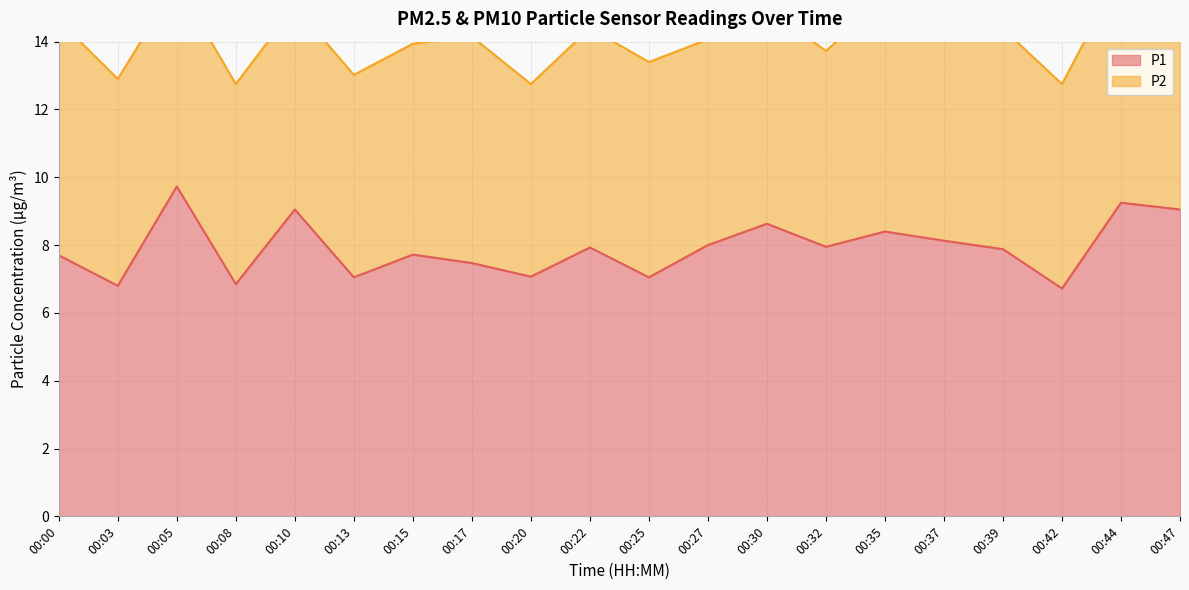

Rank the categories by value from highest to lowest.

00:05, 00:44, 00:10, 00:47, 00:30, 00:35, 00:37, 00:27, 00:32, 00:22, 00:39, 00:15, 00:00, 00:17, 00:20, 00:13, 00:25, 00:08, 00:03, 00:42